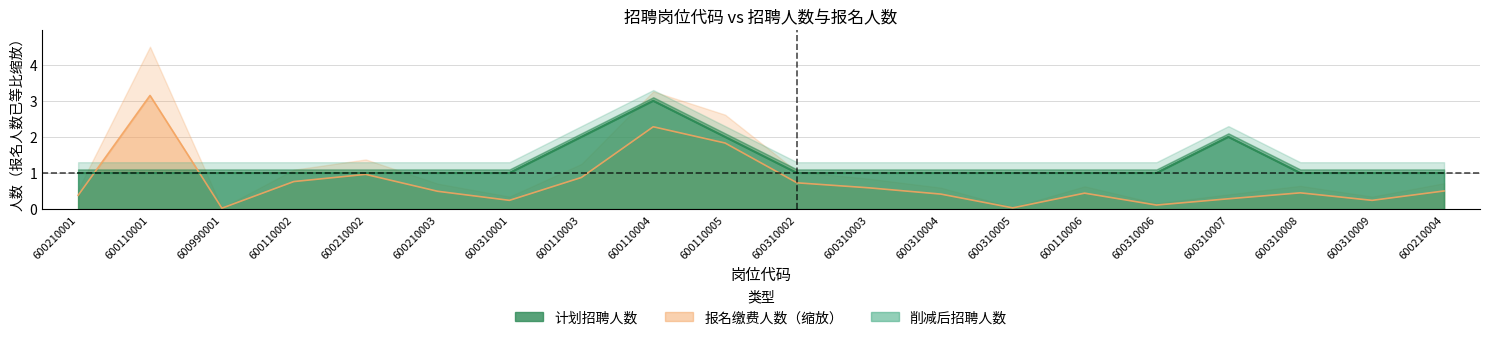

Reading right to left, list all the values displayed in this chart.

削减后招聘人数: 1.0	1.0	1.0	2.0	1.0	1.0	1.0	1.0	1.0	1.0	2.0	3.0	2.0	1.0	1.0	1.0	1.0	1.0	1.0	1.0
计划招聘人数: 1.0	1.0	1.0	2.0	1.0	1.0	1.0	1.0	1.0	1.0	2.0	3.0	2.0	1.0	1.0	1.0	1.0	1.0	1.0	1.0
报名缴费人数: 0.5	0.2	0.5	0.3	0.1	0.4	0.0	0.4	0.6	0.7	1.8	2.3	0.9	0.2	0.5	1.0	0.8	0.0	3.1	0.4